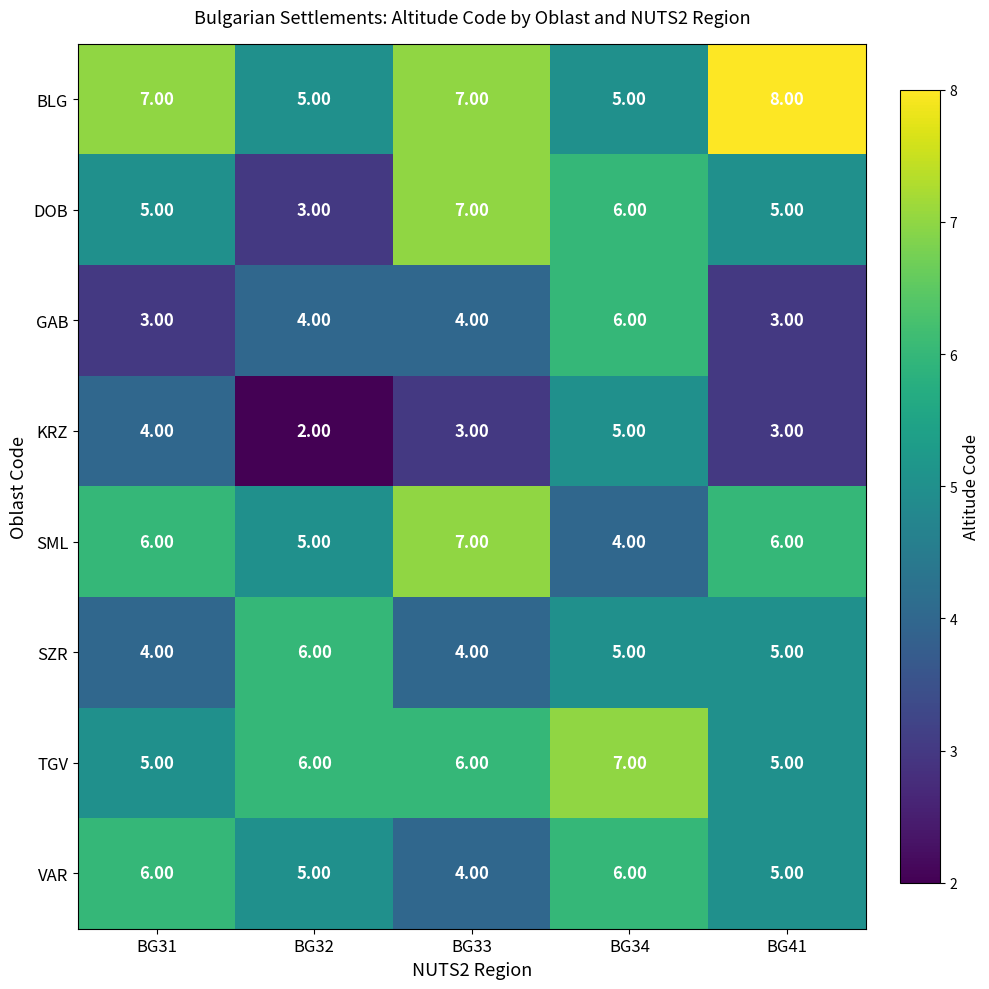

What is the sum of the TGV values at BG32 and BG31?

11